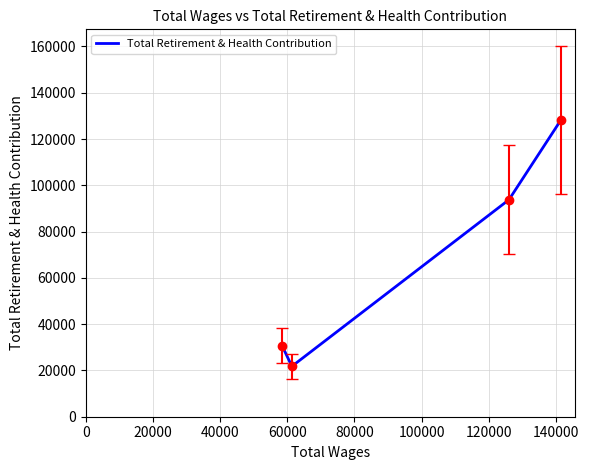

What is the difference between the maximum and minimum values?

106398